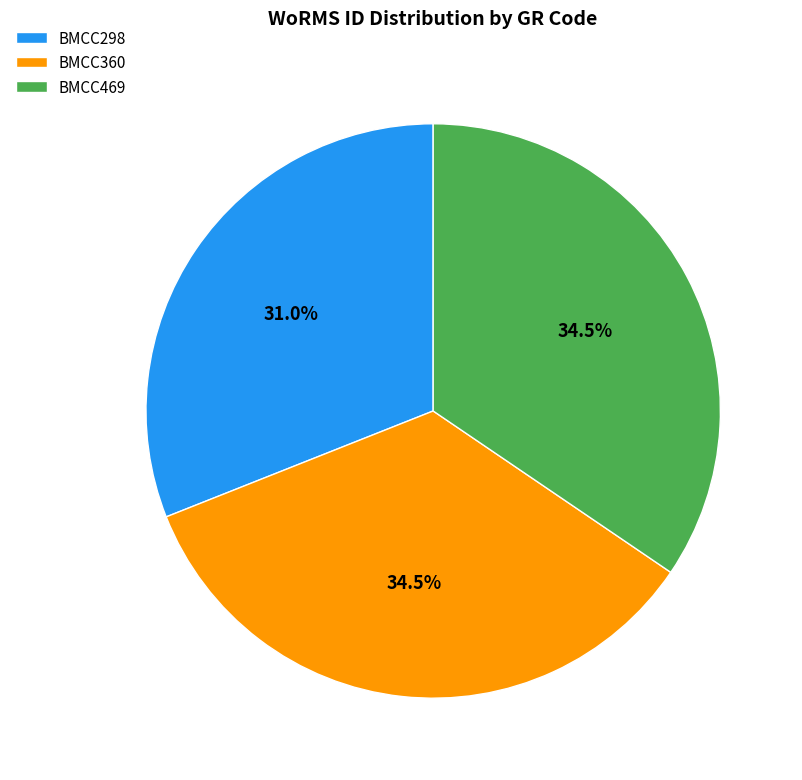

Approximately how many times larger is the value at BMCC360 compared to BMCC469?

1.0